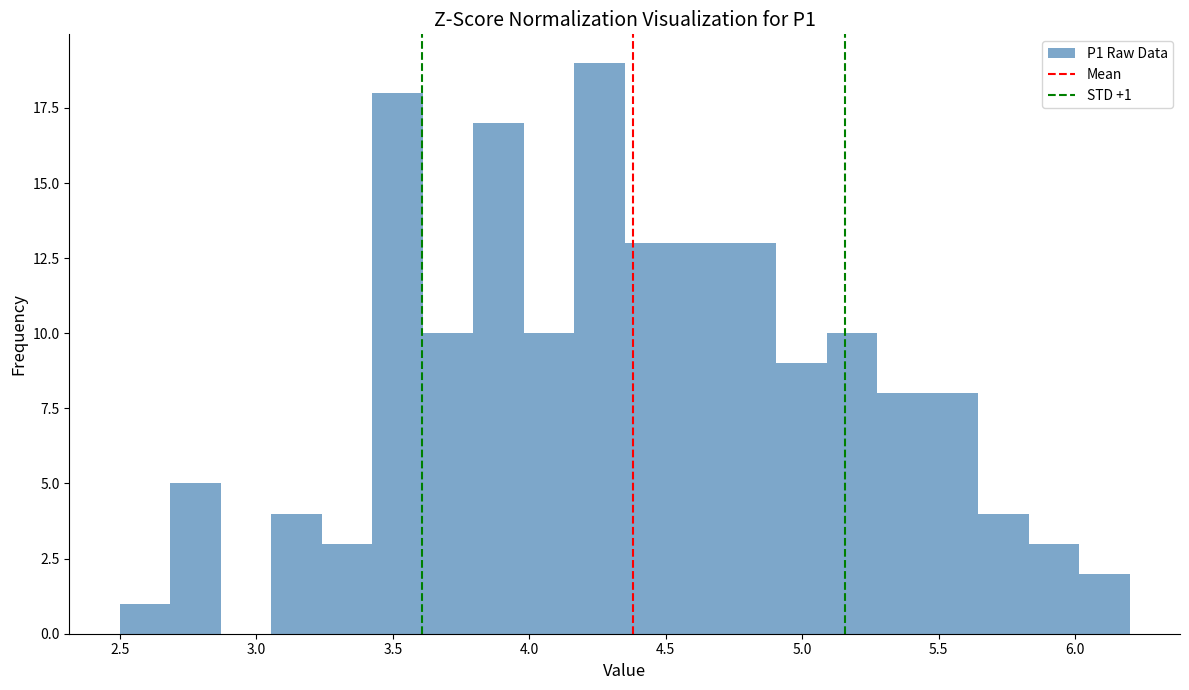

Read against the x-axis, roughly where is the centre of the tallest bar?

4.25